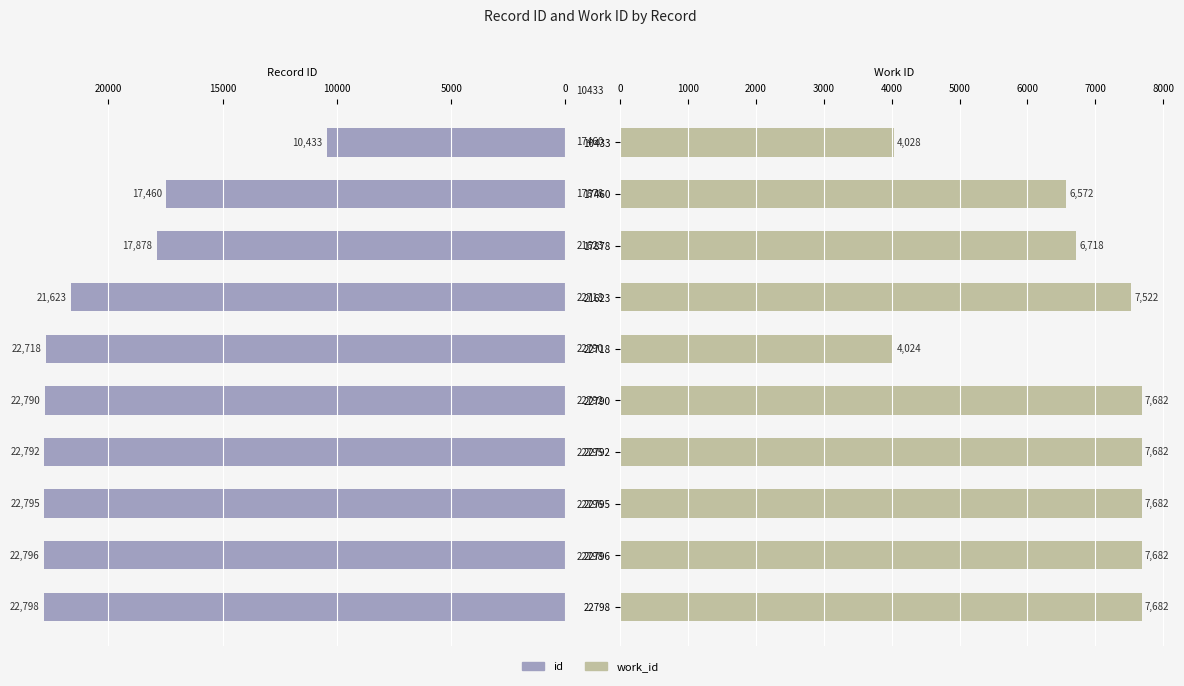

What is the difference between the second highest and second lowest values in the work_id series?

3654